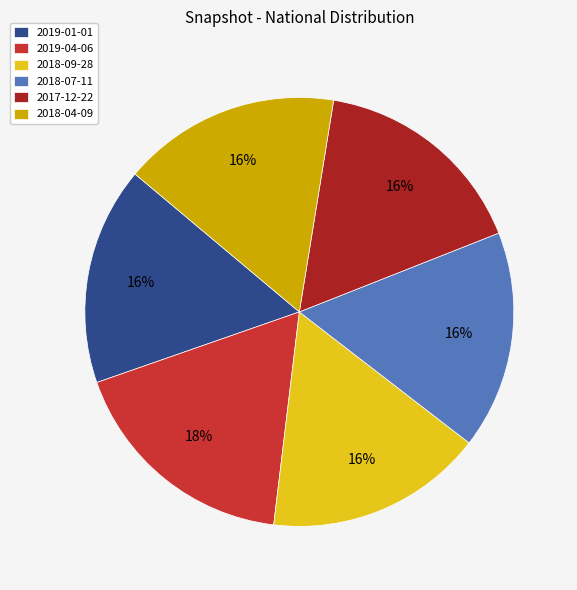

Is there any slice that represents more than half of the pie?

No